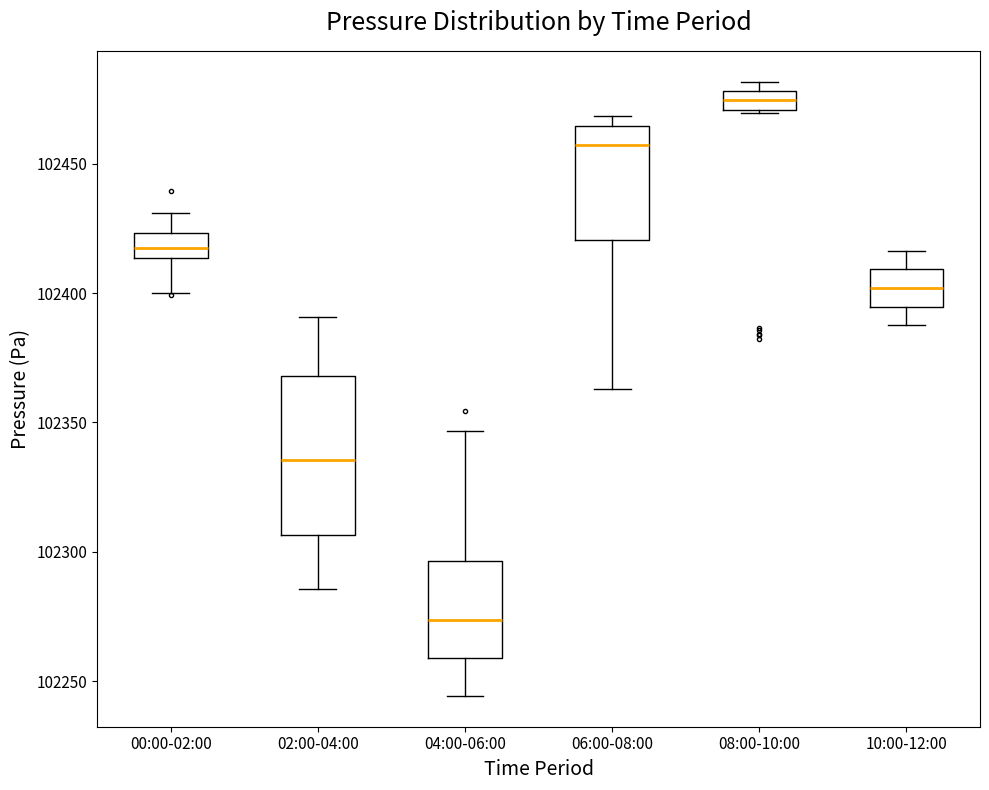

Where is the lower edge of the box for 10:00-12:00 on the y-axis? The values are not printed on the chart, so give them approximately, as read against the axis.

102395